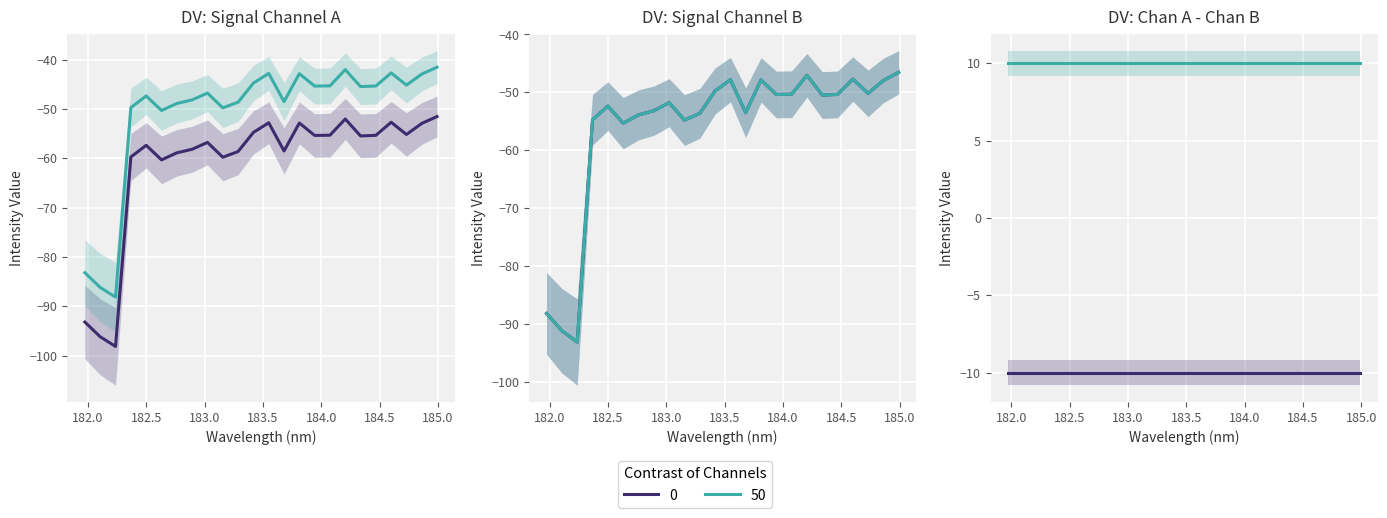

The chart shows a value of -34.6 at 184.3357763242. True or false?

False